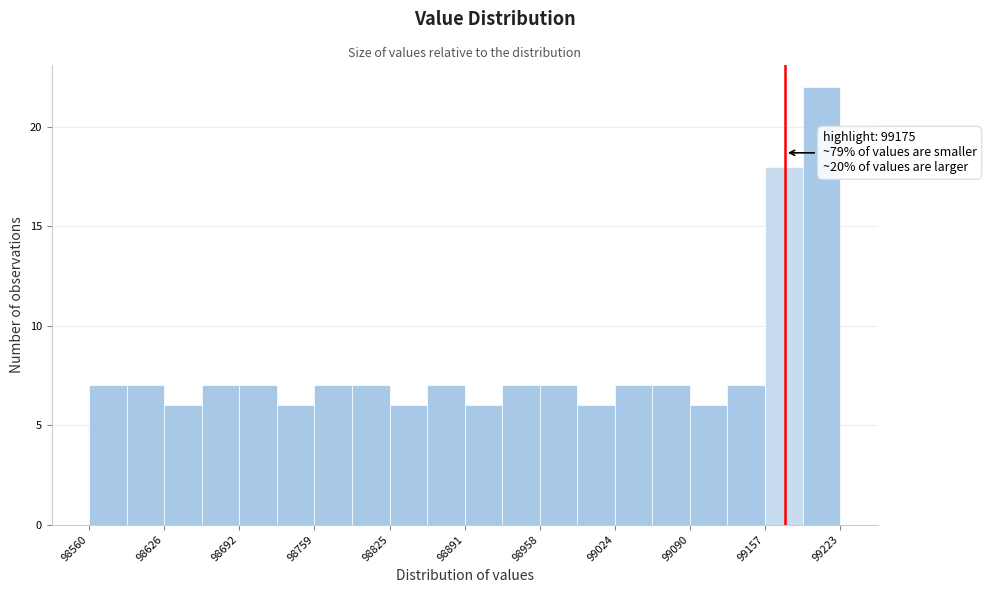

Around what value on the x-axis is the tallest bar? Give the approximate position of its centre, as read against the axis.

99210